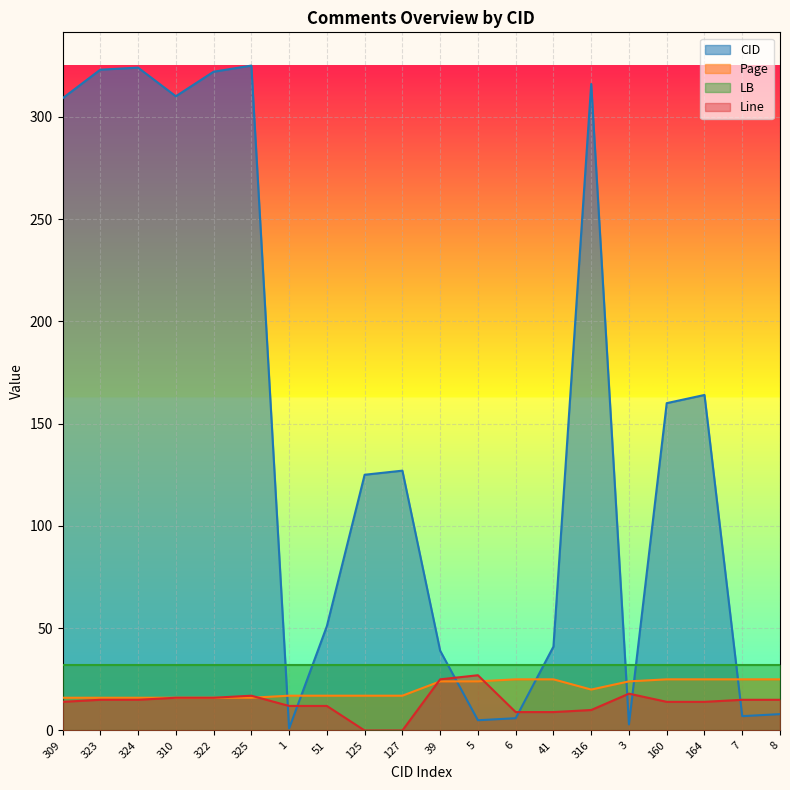

Does the chart display data point markers on the line(s)?

No